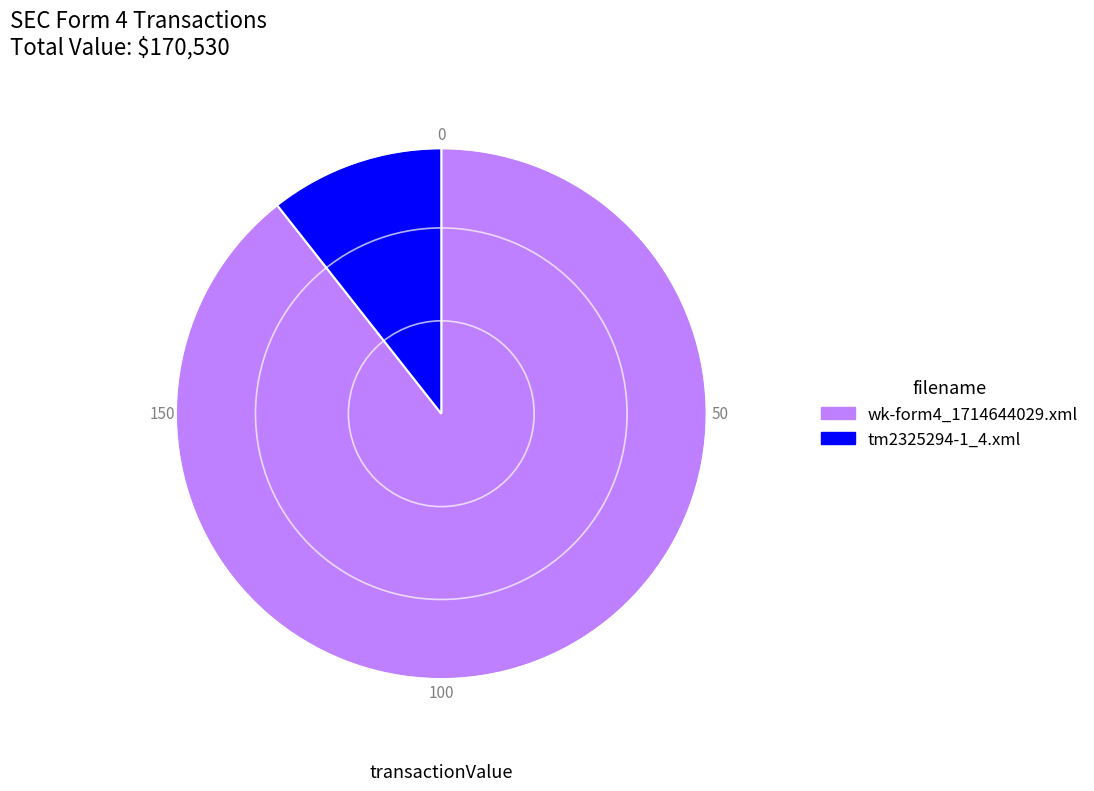

Rank the categories by value from highest to lowest.

wk-form4_1714644029.xml, tm2325294-1_4.xml